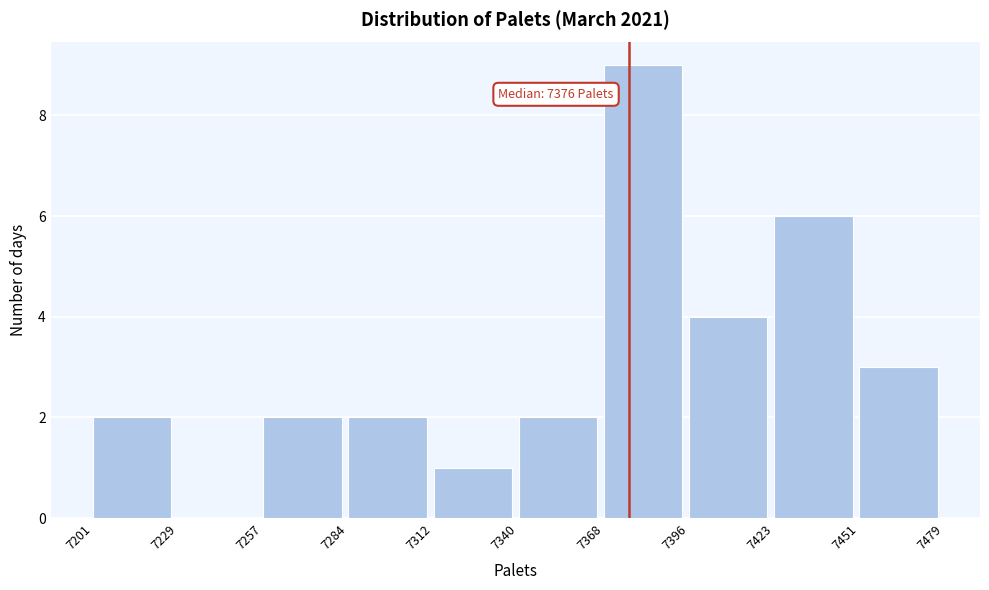

Over which range of the x-axis is the bar tallest?

7368 to 7396